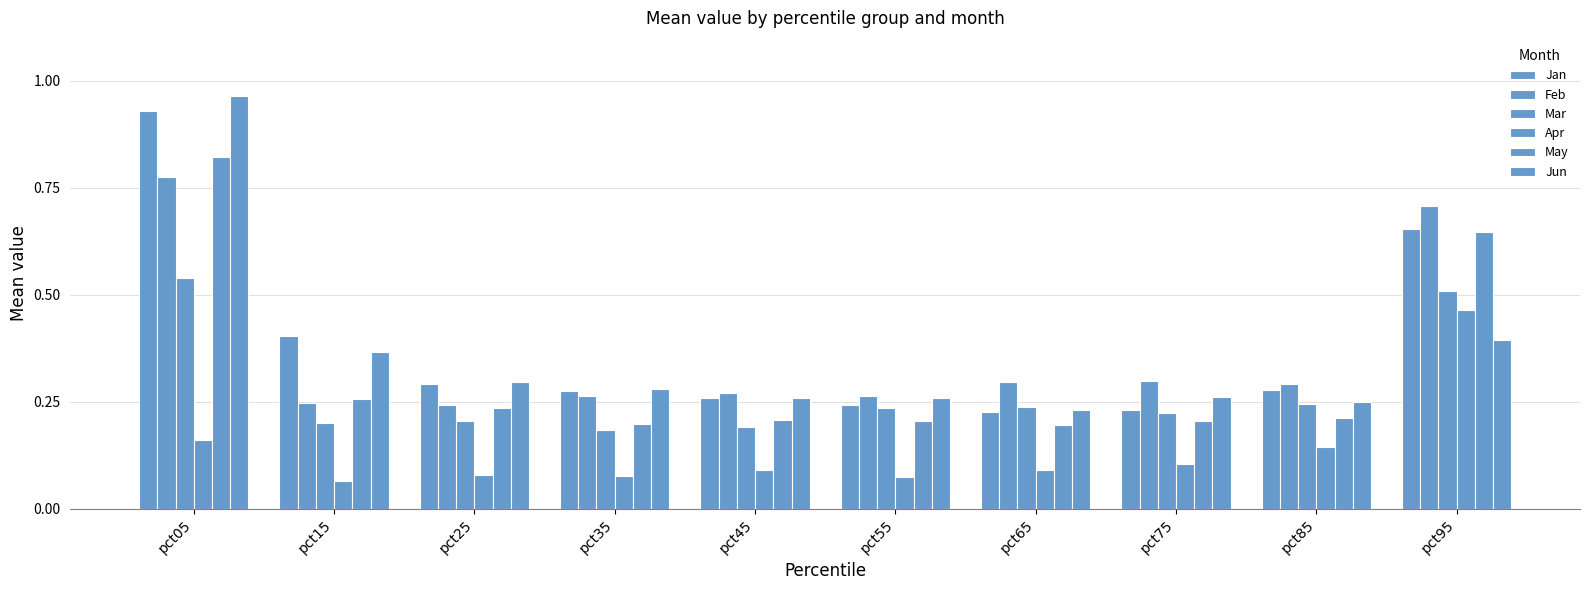

What is the minimum value for Jan?

0.2